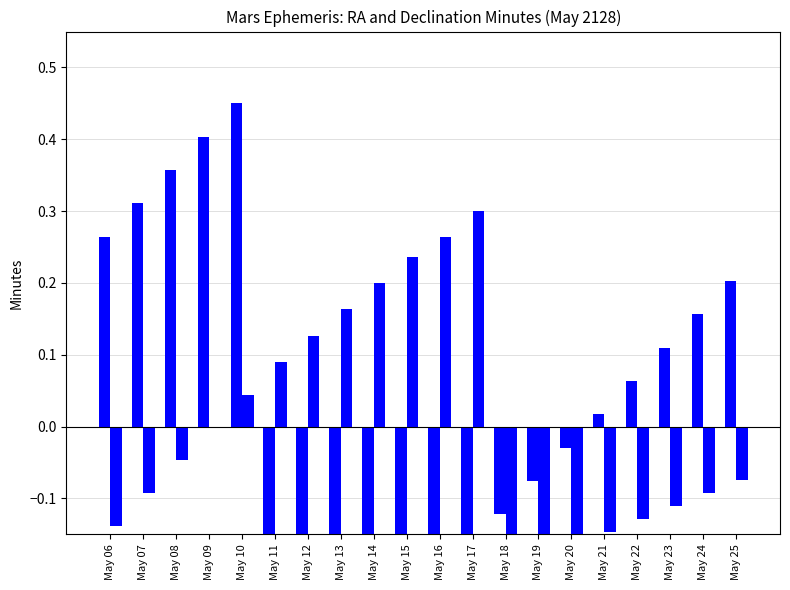

Which label corresponds to the largest value in the chart?

May 10